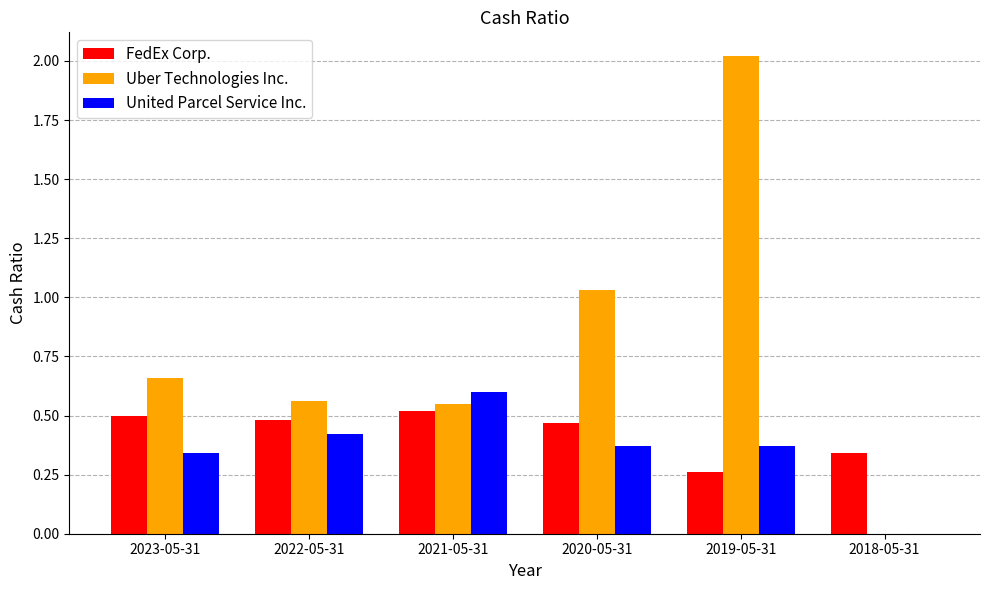

The FedEx Corp. series shows 0.8 at 2022-05-31. True or false?

False